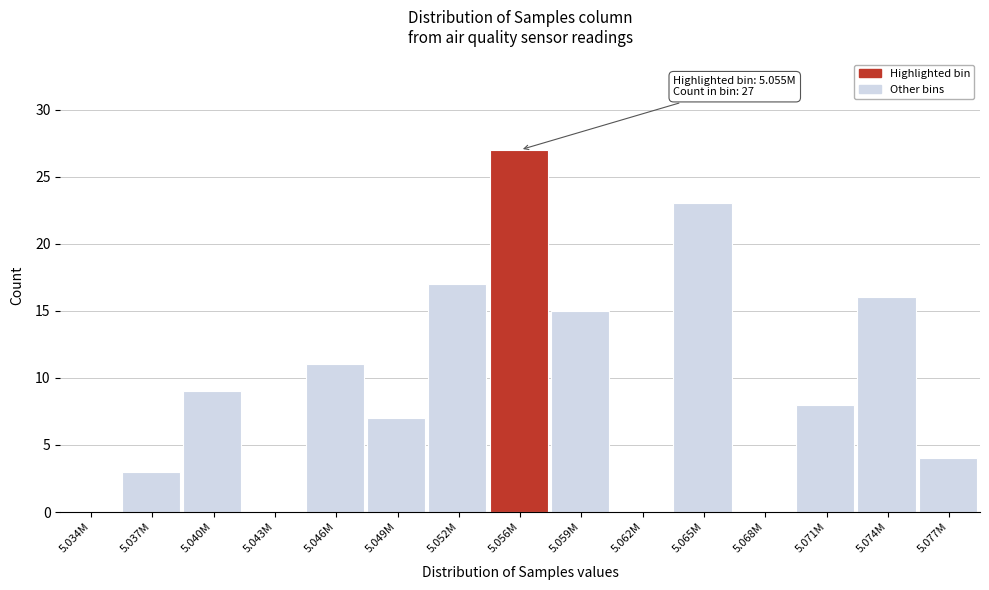

Reading left to right, what are all the values shown in this chart?

5.034M=0	5.037M=3	5.040M=9	5.043M=0	5.046M=11	5.049M=7	5.052M=17	5.056M=27	5.059M=15	5.062M=0	5.065M=23	5.068M=0	5.071M=8	5.074M=16	5.077M=4